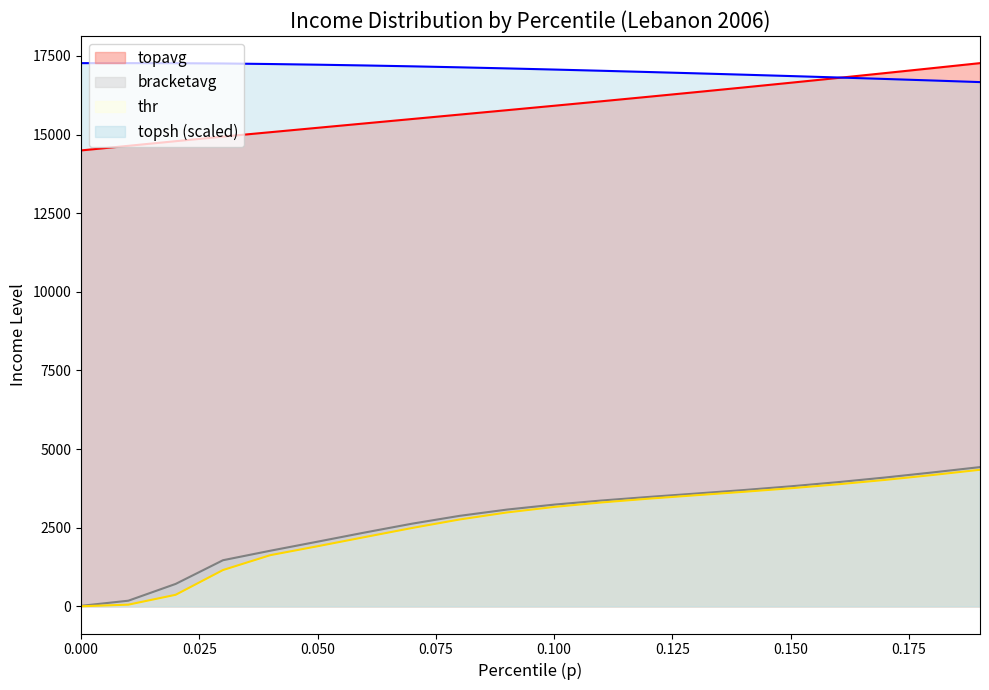

True or false: thr and topsh intersect in this chart.

False